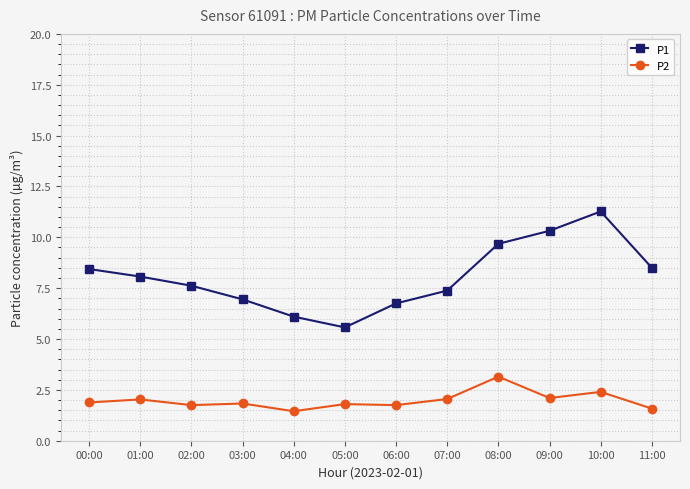

Rank the series by their average value, from highest to lowest.

P1, P2